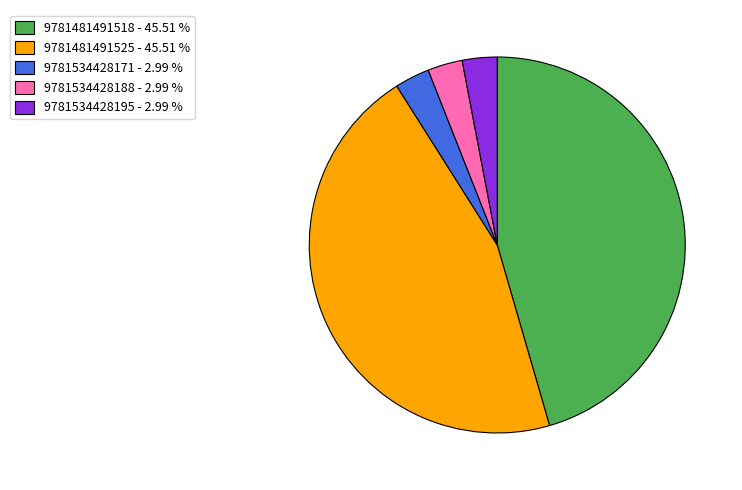

Do 9781534428188 - 2.99 % and 9781481491525 - 45.51 % together represent more than half of the pie?

No